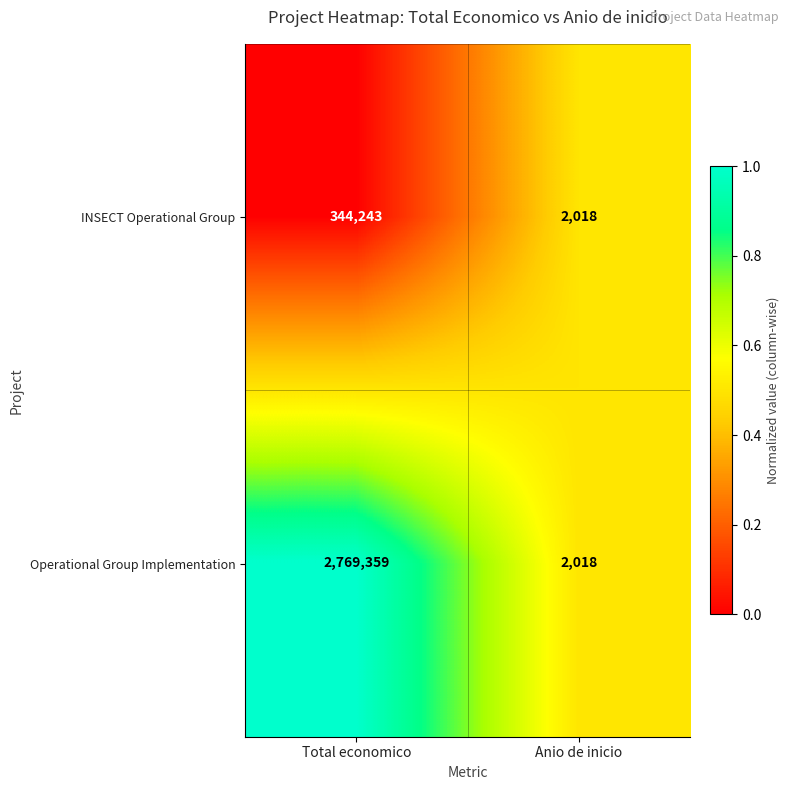

At which category is the sum across all series the highest?

Total economico